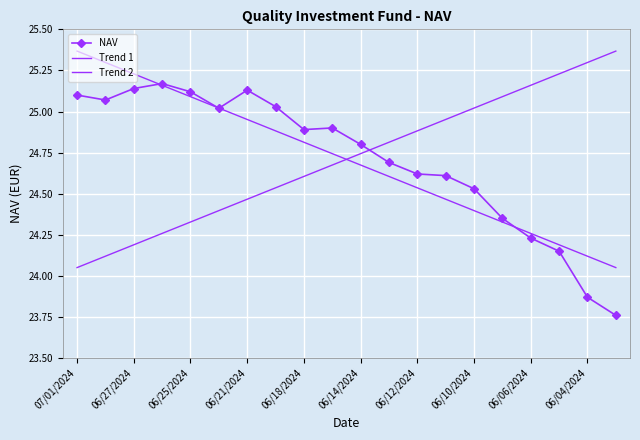

True or false: Trend 1 has more than 1 points higher than both neighbors.

False